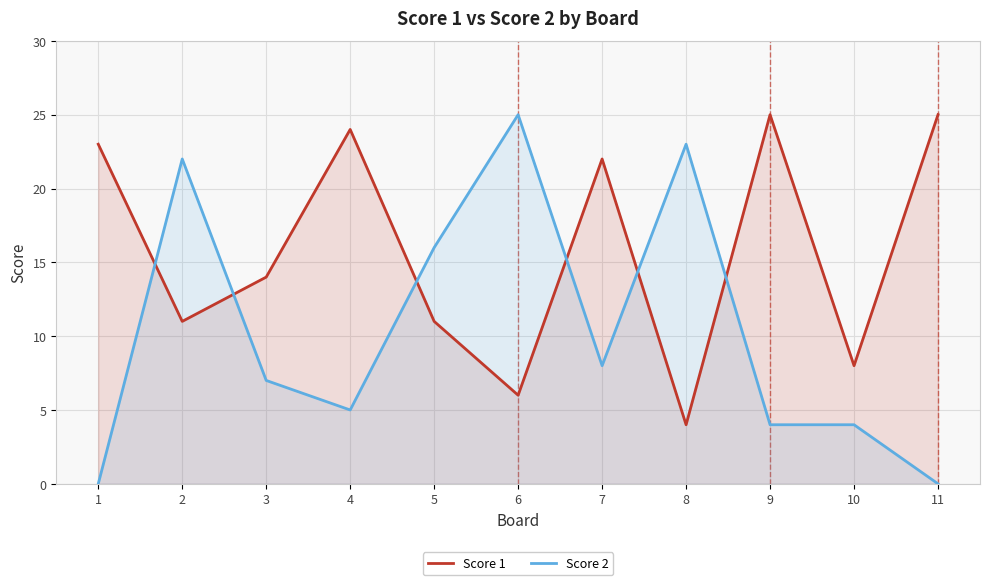

The Score 1 series shows 17 at 9. True or false?

False